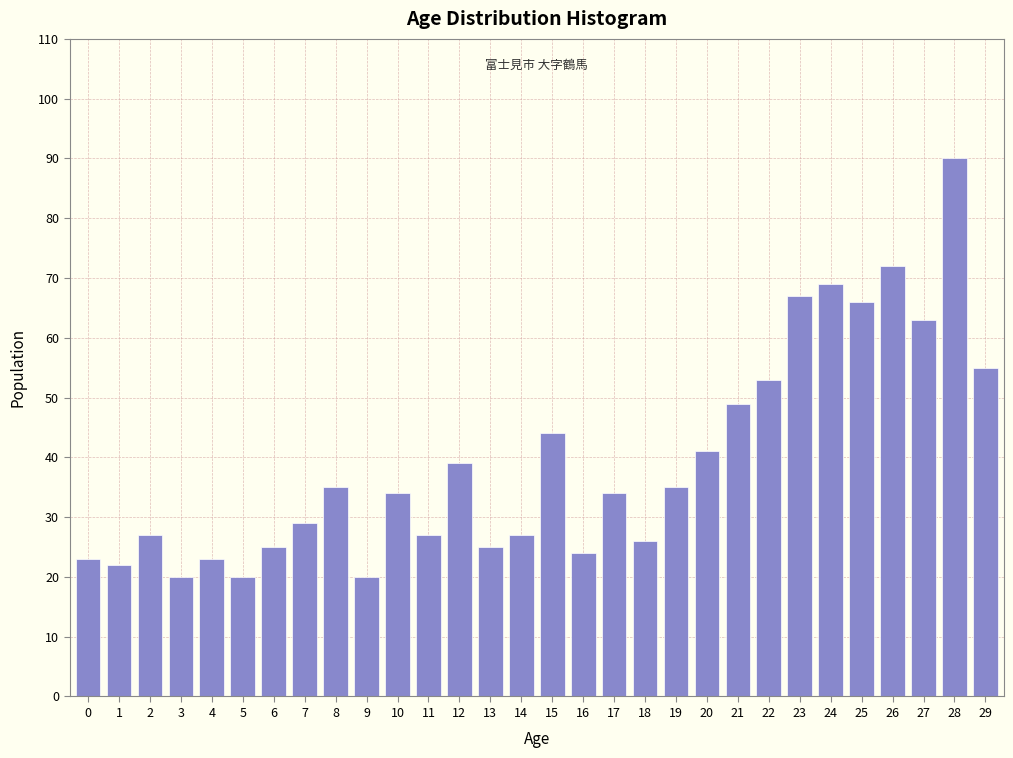

Reading left to right, extract all data points from this chart.

23	22	27	20	23	20	25	29	35	20	34	27	39	25	27	44	24	34	26	35	41	49	53	67	69	66	72	63	90	55